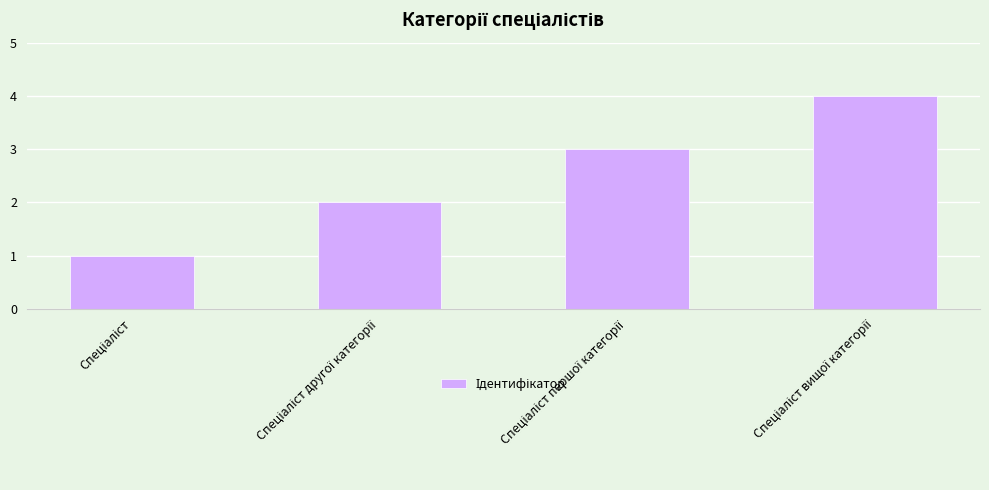

Reading right to left, what are all the values shown in this chart?

4	3	2	1